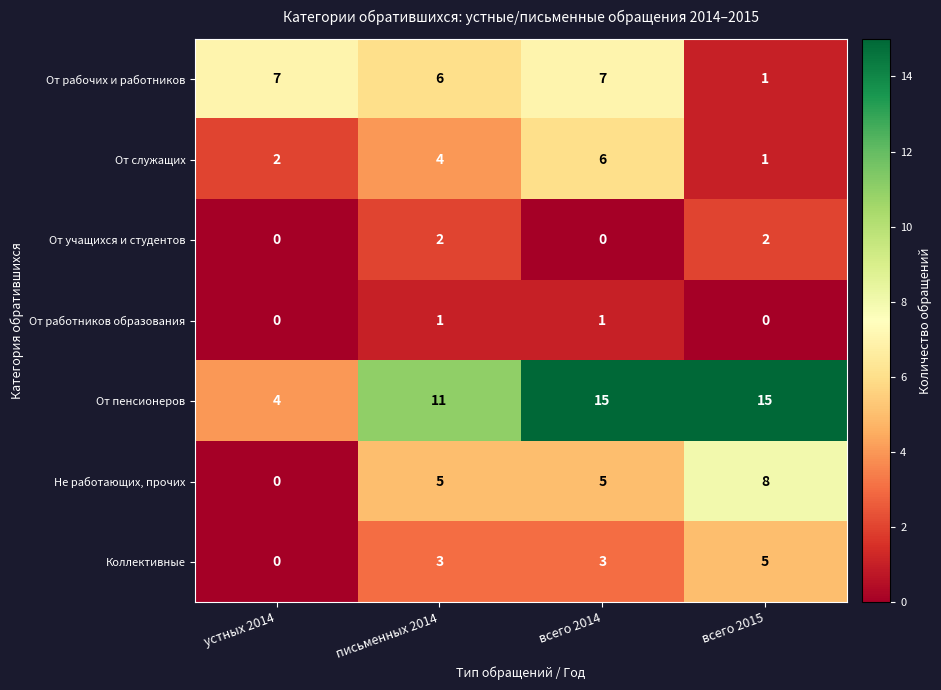

What is the average value of the От пенсионеров series?

11